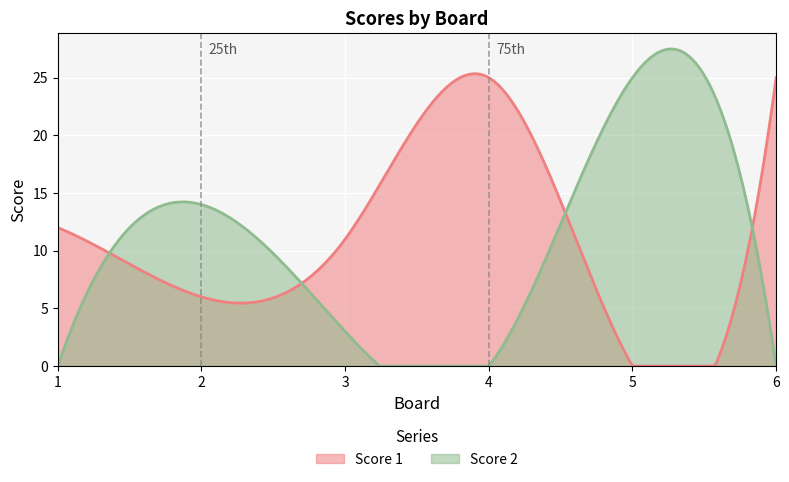

True or false: Score 1 and Score 2 intersect in this chart.

True